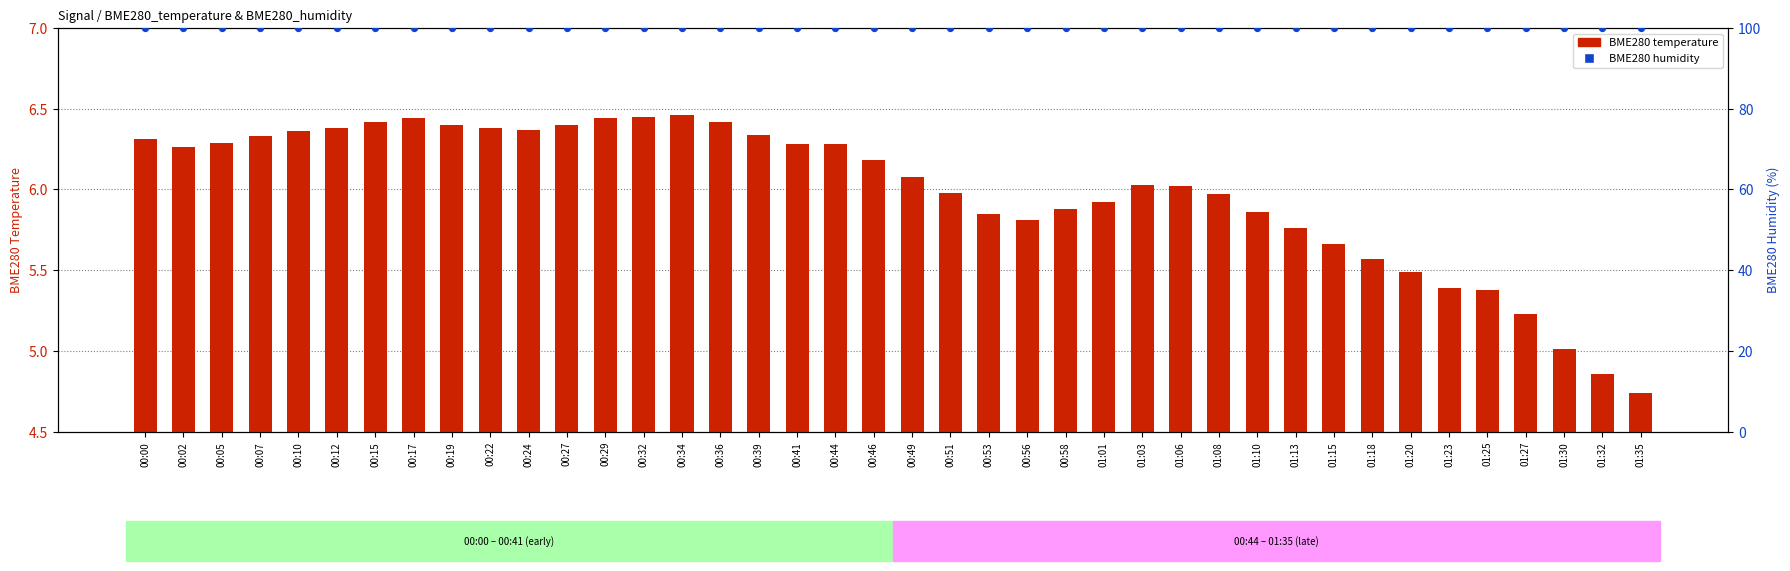

Is the value of BME280 humidity at 00:58 greater than the value of BME280 temperature at 01:01?

Yes